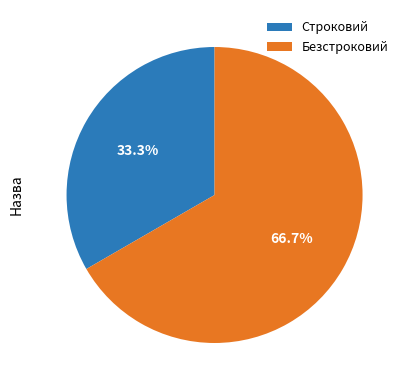

What percentage is the Безстроковий slice, to the nearest percent?

67%